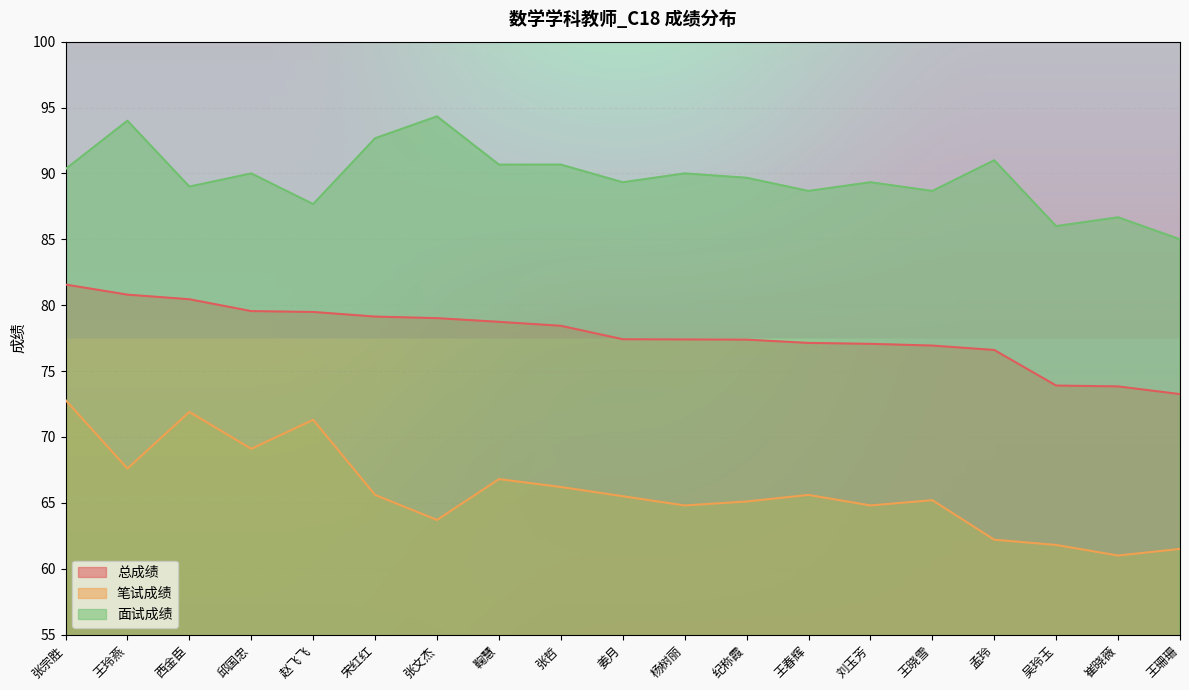

Which series changed the most between 张宗胜 and 纪称霞?

笔试成绩